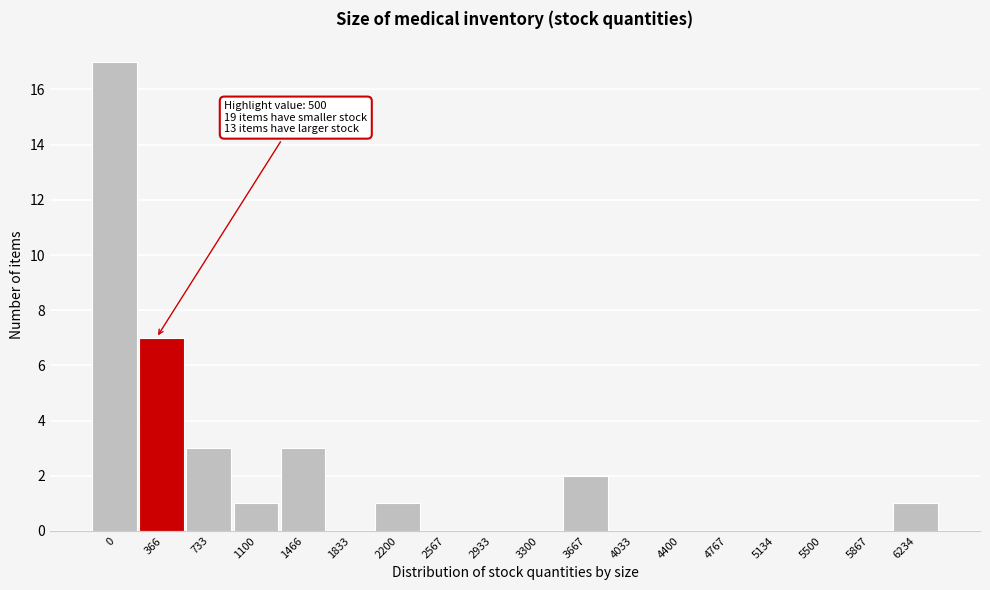

Reading left to right, extract all data points from this chart.

0=17	366=7	733=3	1100=1	1466=3	1833=0	2200=1	2567=0	2933=0	3300=0	3667=2	4033=0	4400=0	4767=0	5134=0	5500=0	5867=0	6234=1